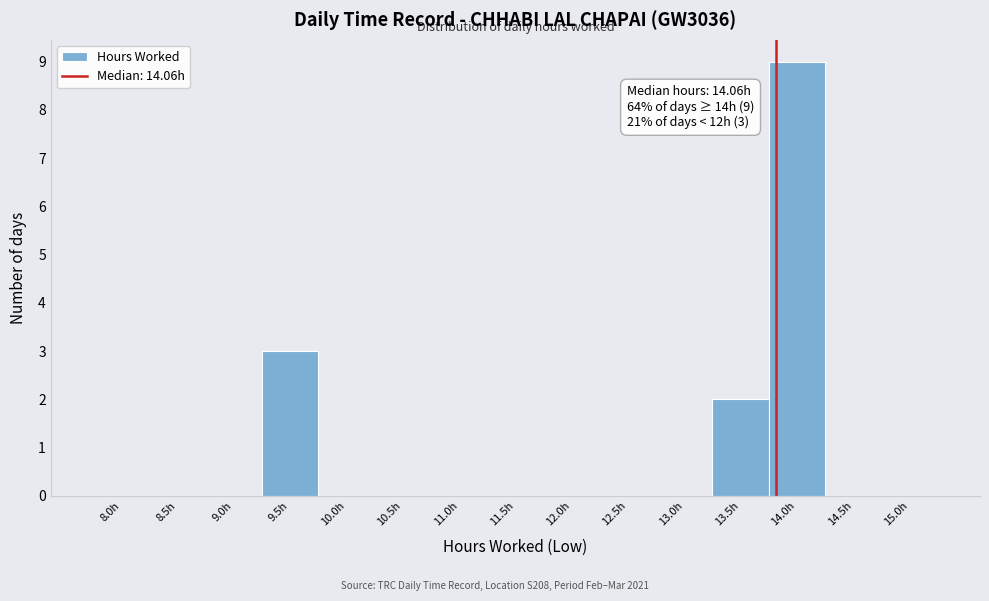

Reading left to right, transcribe all the data shown in this chart.

8.0h=0	8.5h=0	9.0h=0	9.5h=3	10.0h=0	10.5h=0	11.0h=0	11.5h=0	12.0h=0	12.5h=0	13.0h=0	13.5h=2	14.0h=9	14.5h=0	15.0h=0